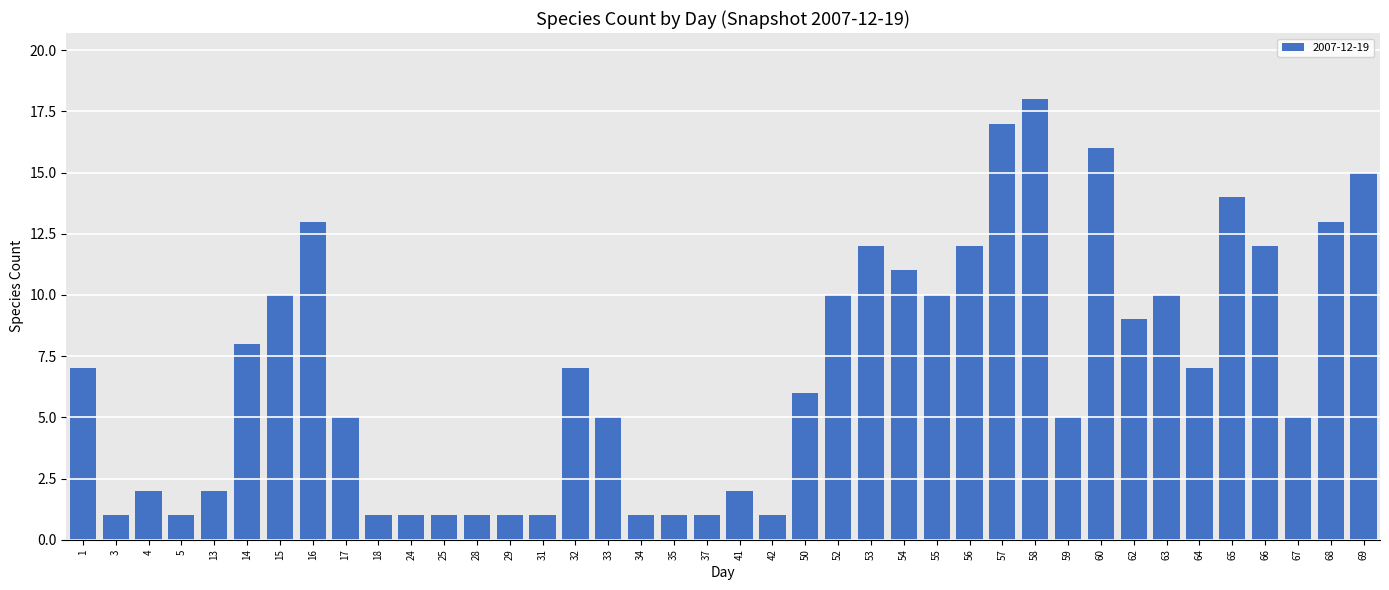

Approximately how many times larger is the value at 24 compared to 14?

0.1